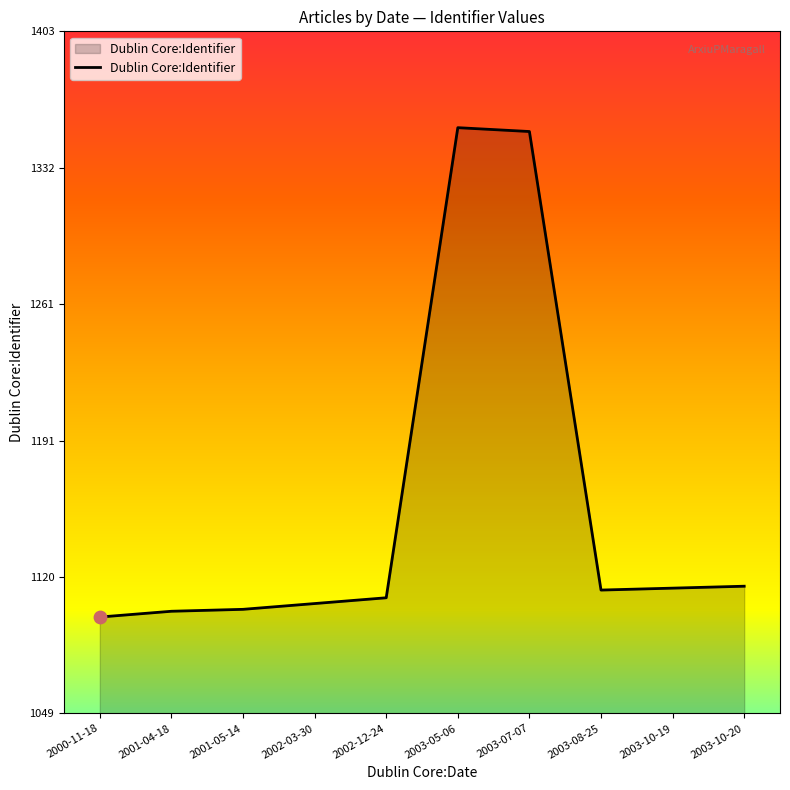

What is the change in value from 2001-05-14 to 2002-03-30?

+3